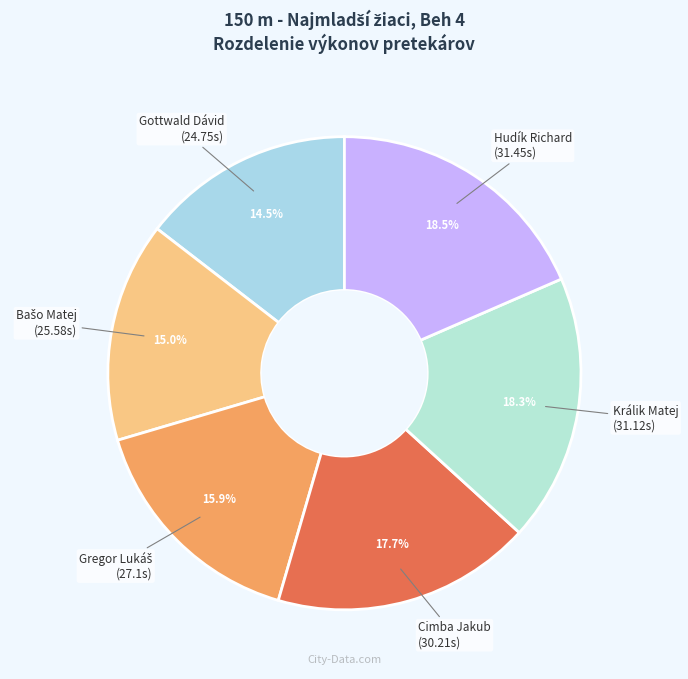

Which slice is the largest?

Hudík Richard